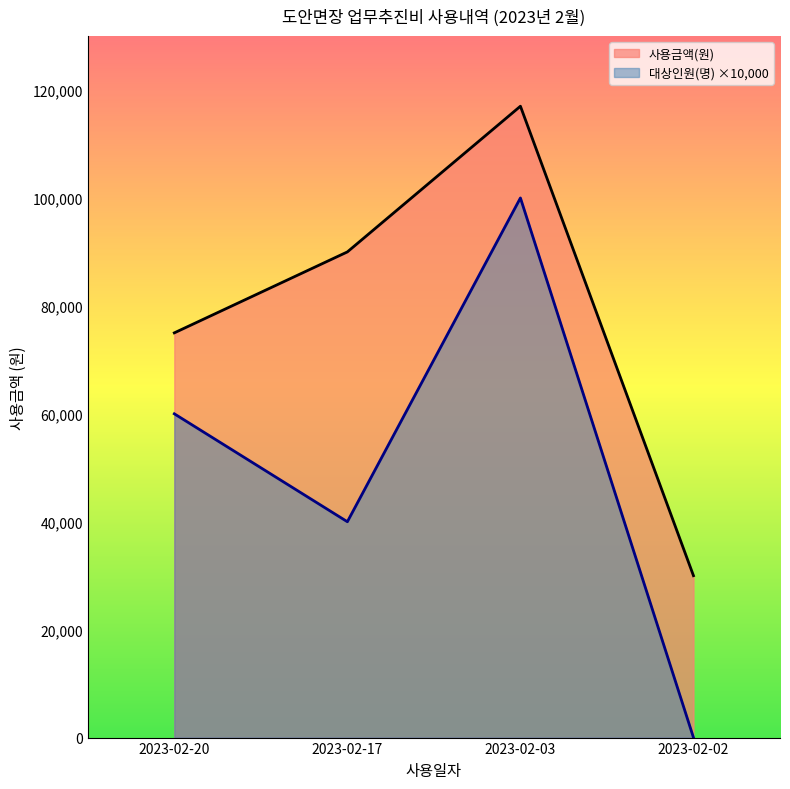

What is the difference between the second highest and minimum values in the 대상인원(명) series?

60000